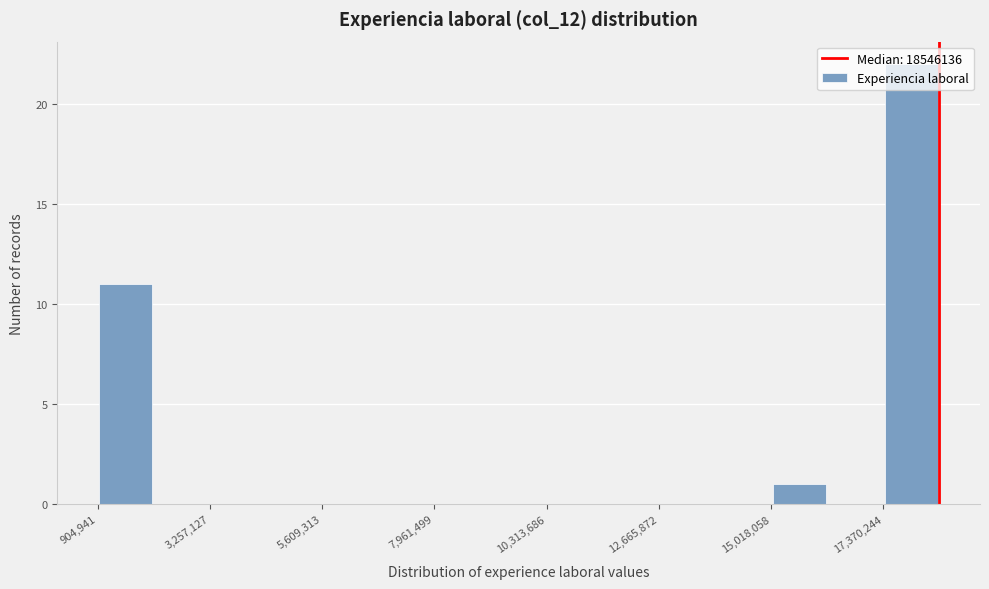

Read against the x-axis, roughly where is the centre of the tallest bar?

18000000